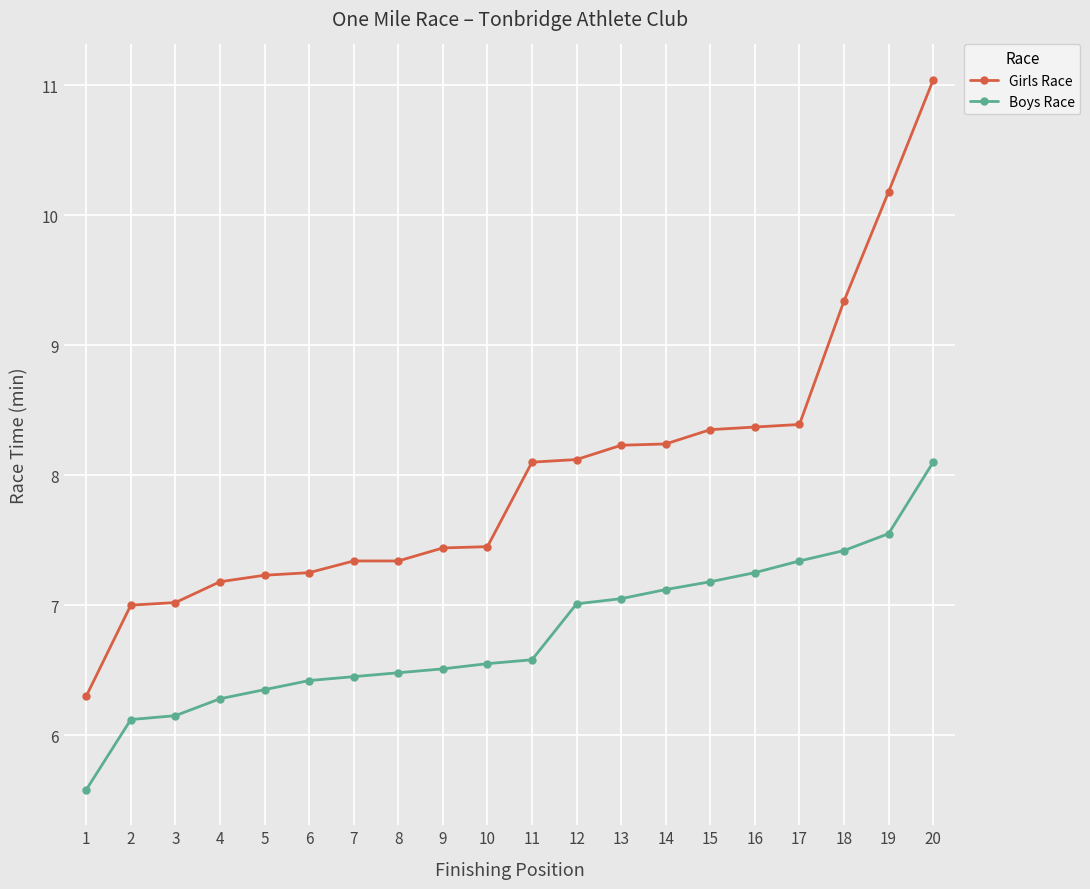

True or false: Boys Race and Girls Race cross at least once.

False